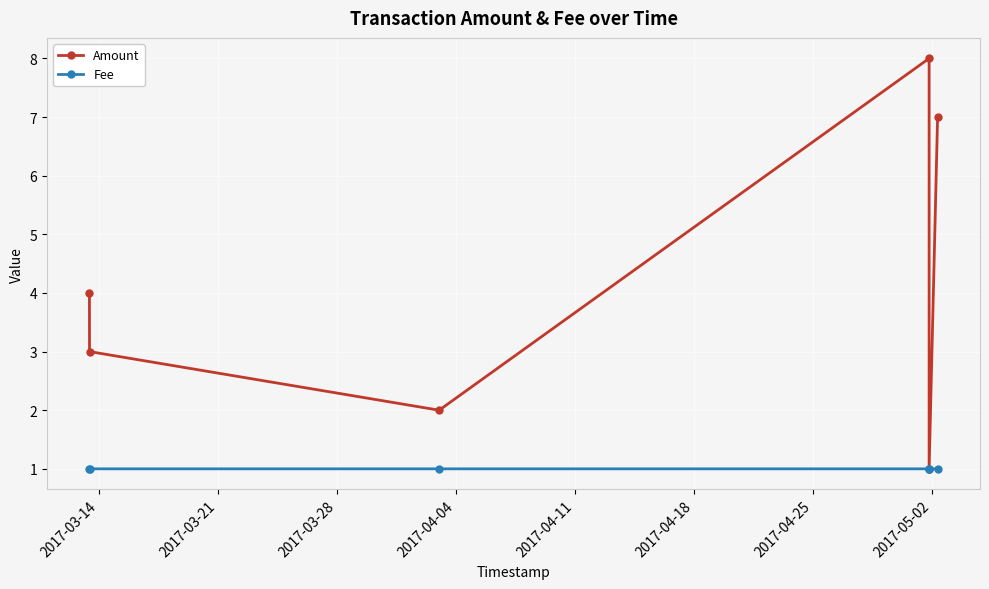

What is the highest value of the Amount series?

8.0